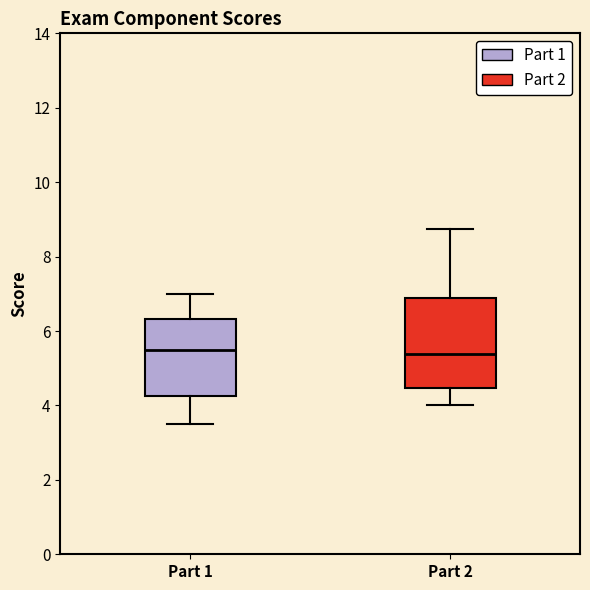

Where is the upper edge of the box for Part 2 on the y-axis? The values are not printed on the chart, so give them approximately, as read against the axis.

6.8